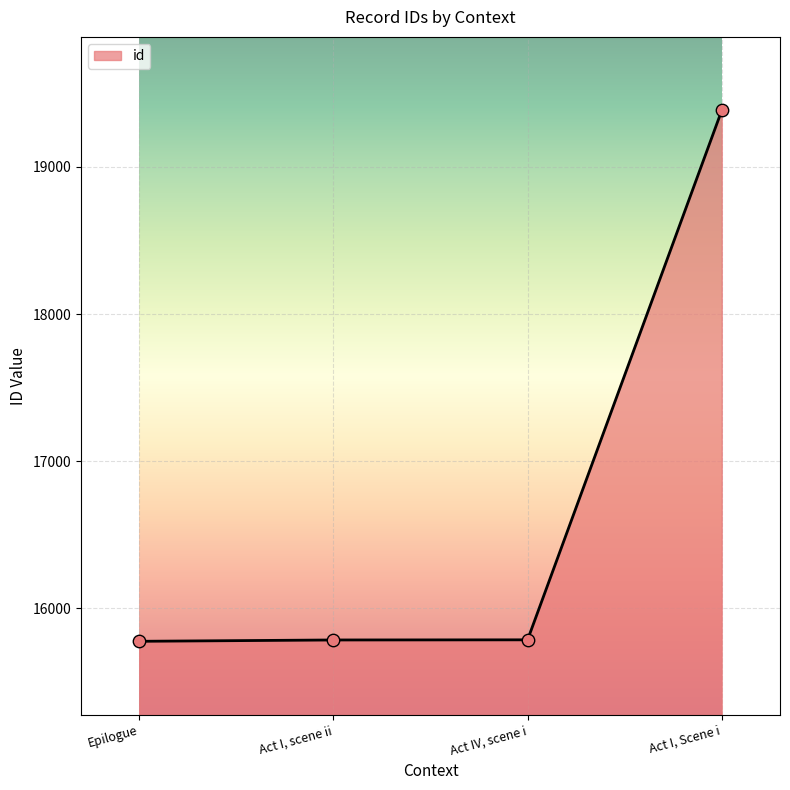

What is the change in value from Act IV, scene i to Act I, Scene i?

+3599